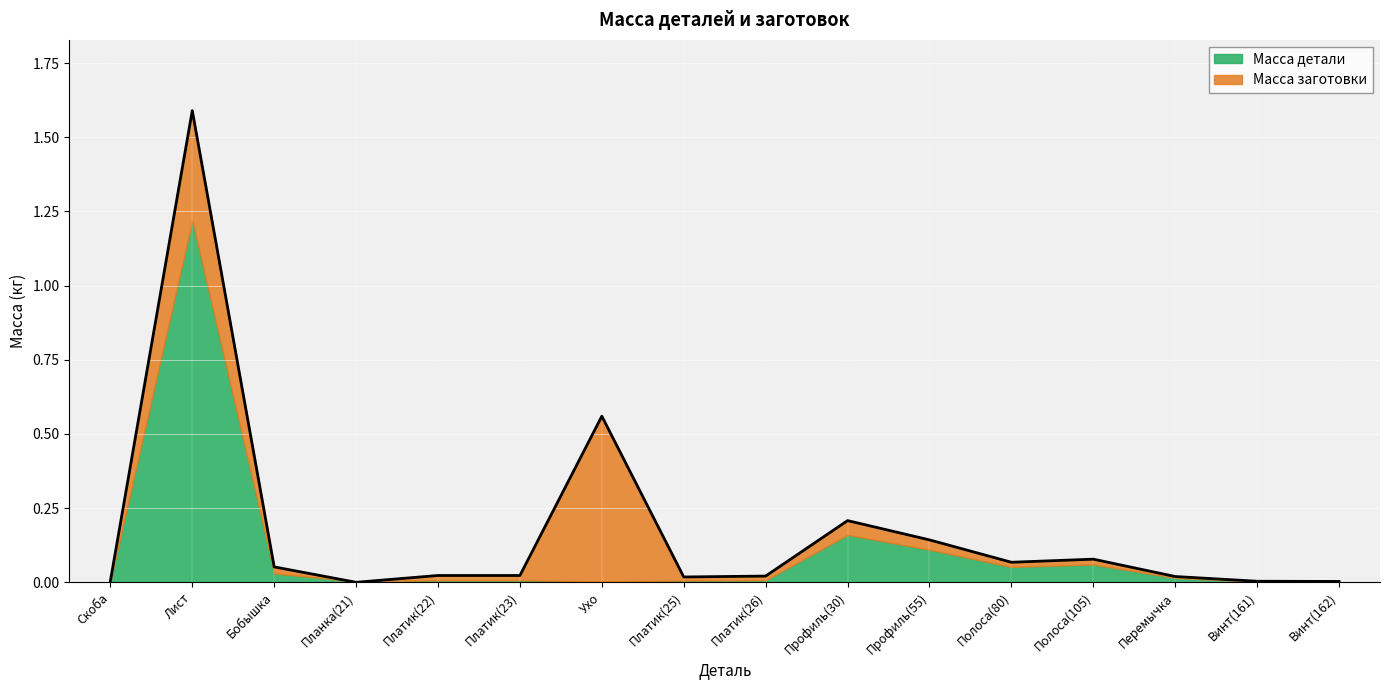

What is the change in value from Платик(25) to Профиль(30)?

+0.2